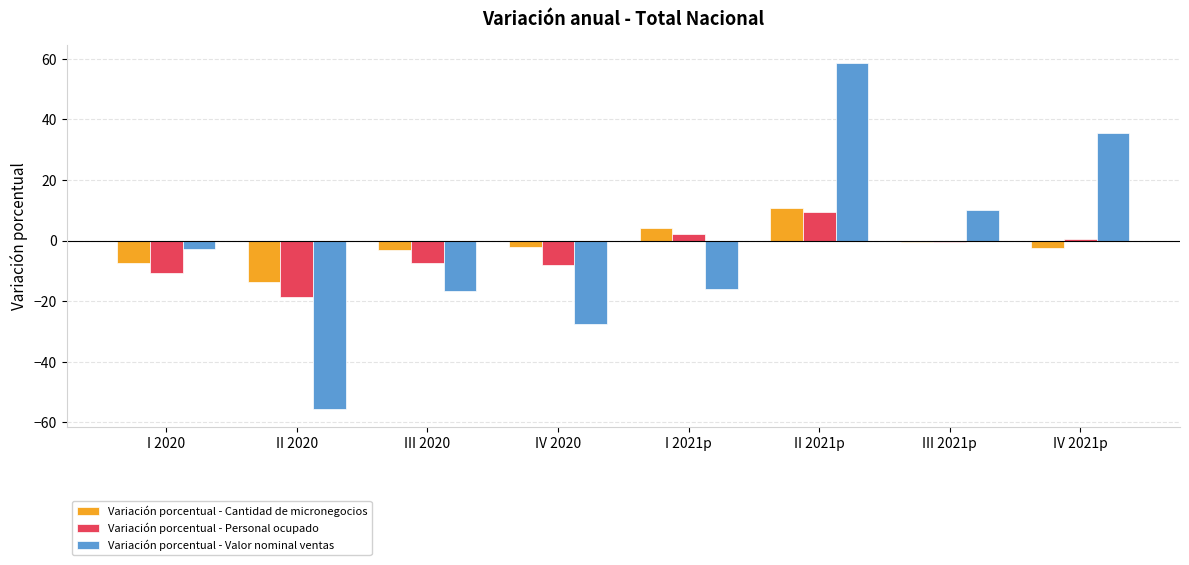

Which category has the highest value in the Variación porcentual - Cantidad de micronegocios series?

II 2021p